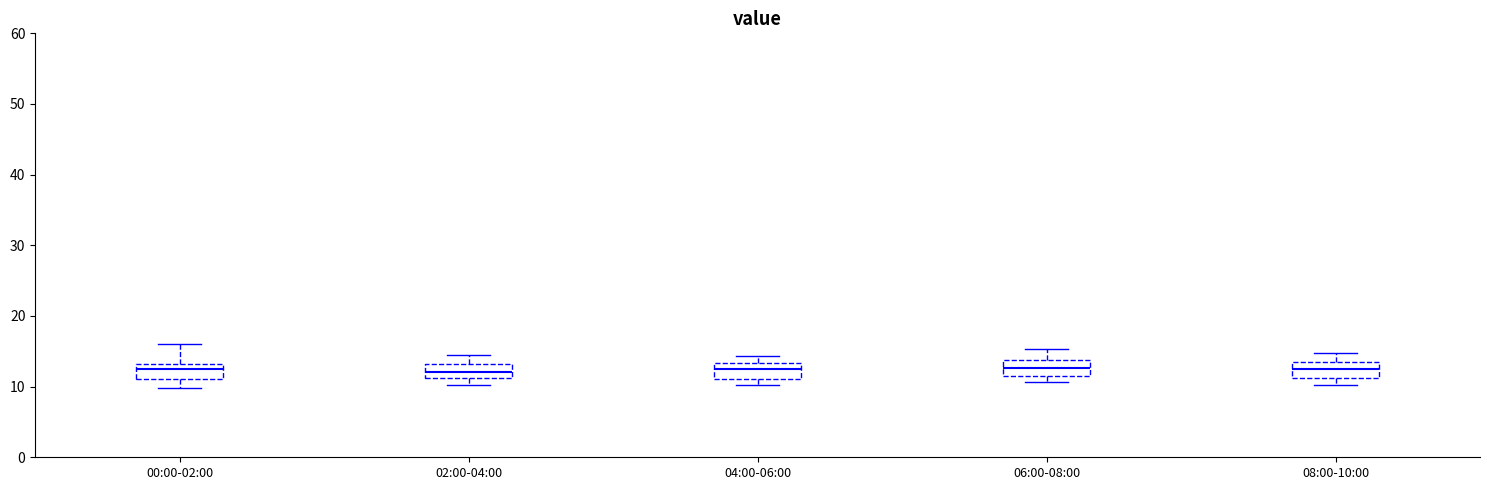

Where is the lower edge of the box for 04:00-06:00 on the y-axis? The values are not printed on the chart, so give them approximately, as read against the axis.

11